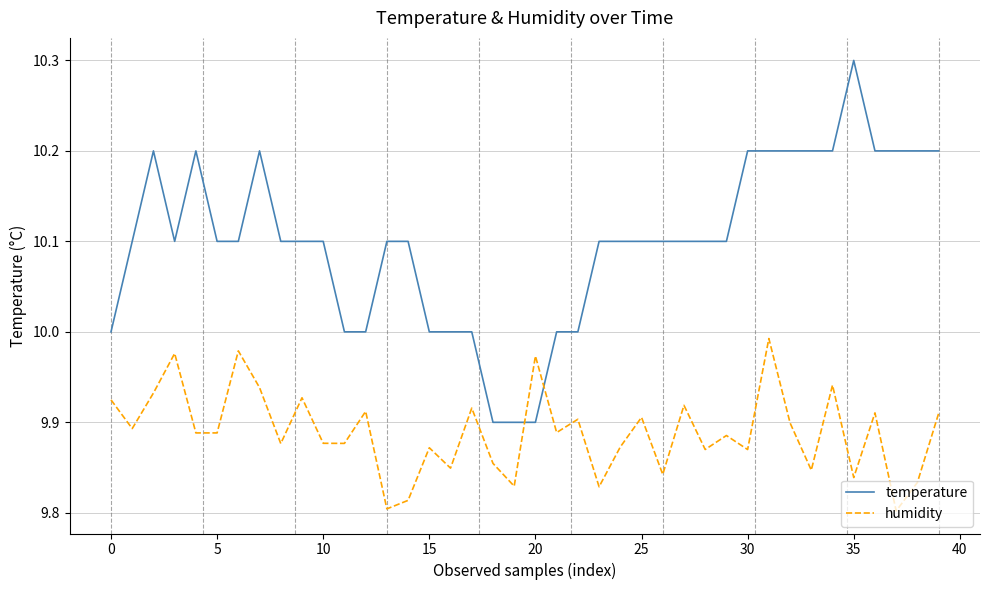

What is the difference between the maximum and minimum values in the temperature series?

0.4